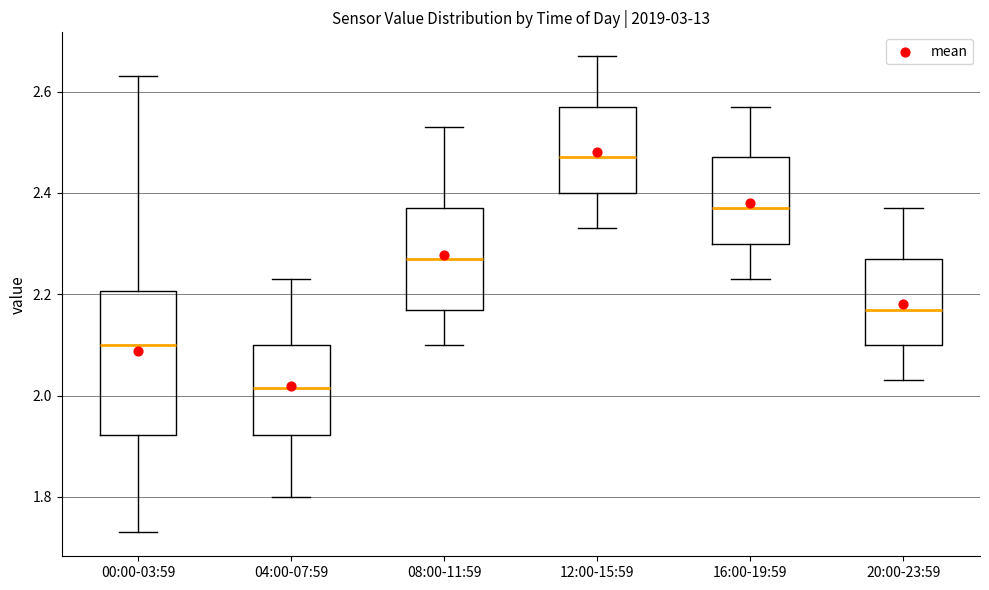

Comparing the boxes themselves (not the whiskers), which one is the tallest?

00:00-03:59